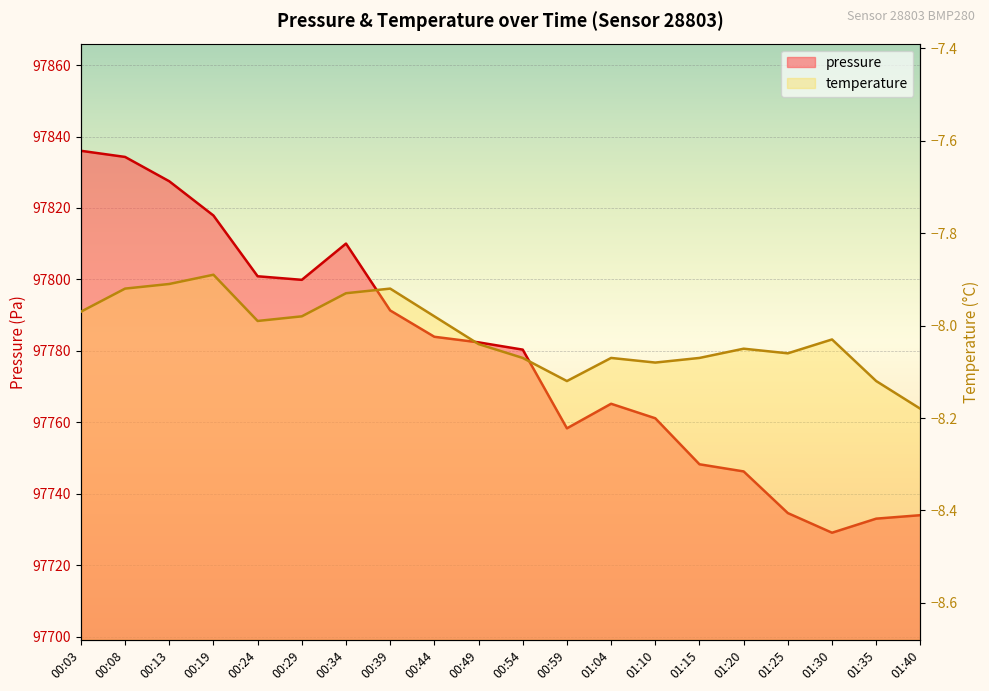

Where is the data nearest to the value 97782?

00:49